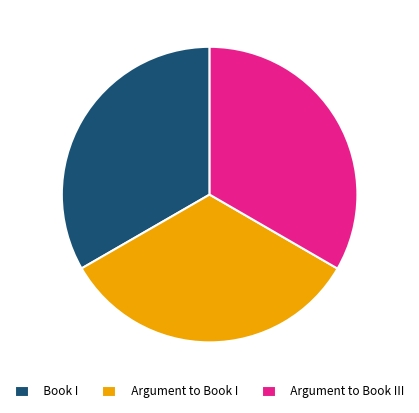

Combined, do Argument to Book I and Argument to Book III account for over 50%?

Yes